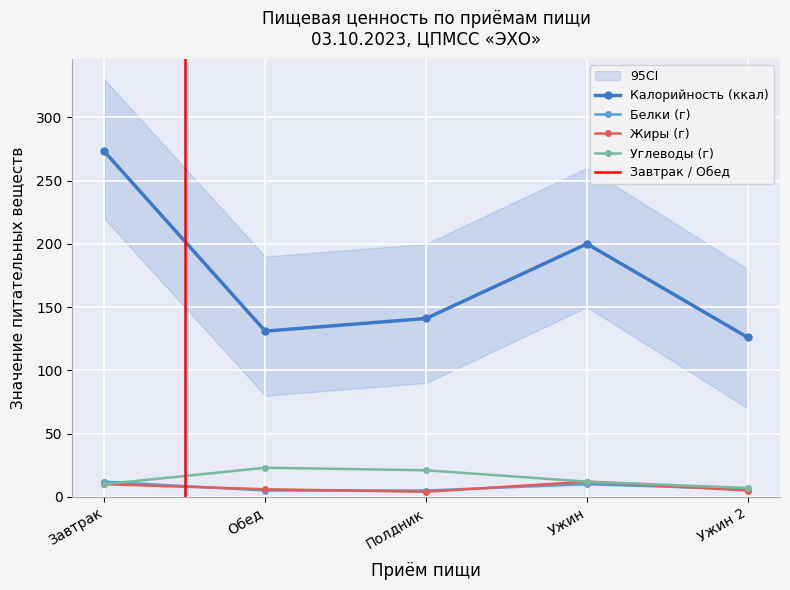

How many lines are shown in the chart?

4